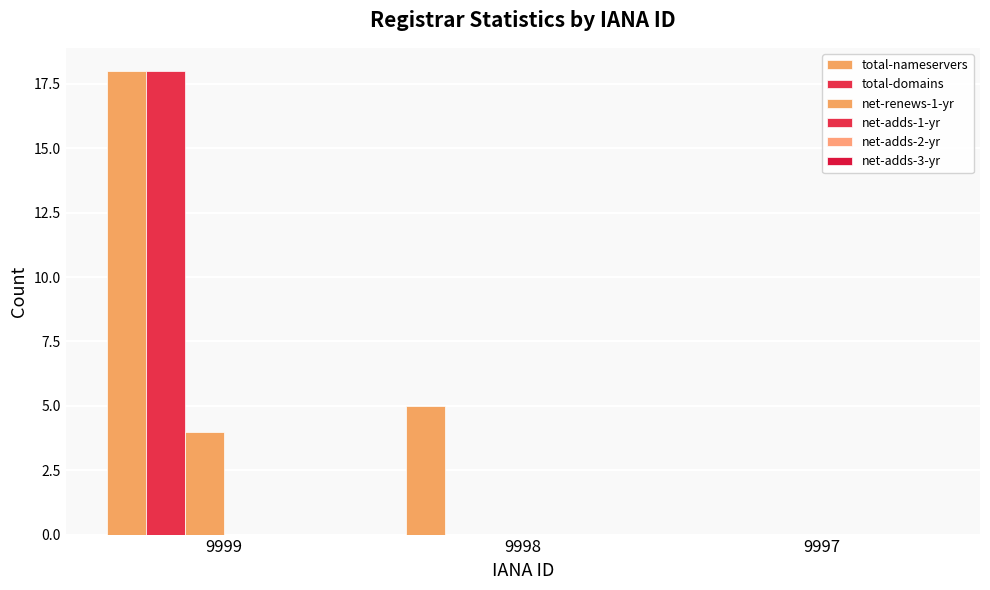

Are the bars horizontal?

No